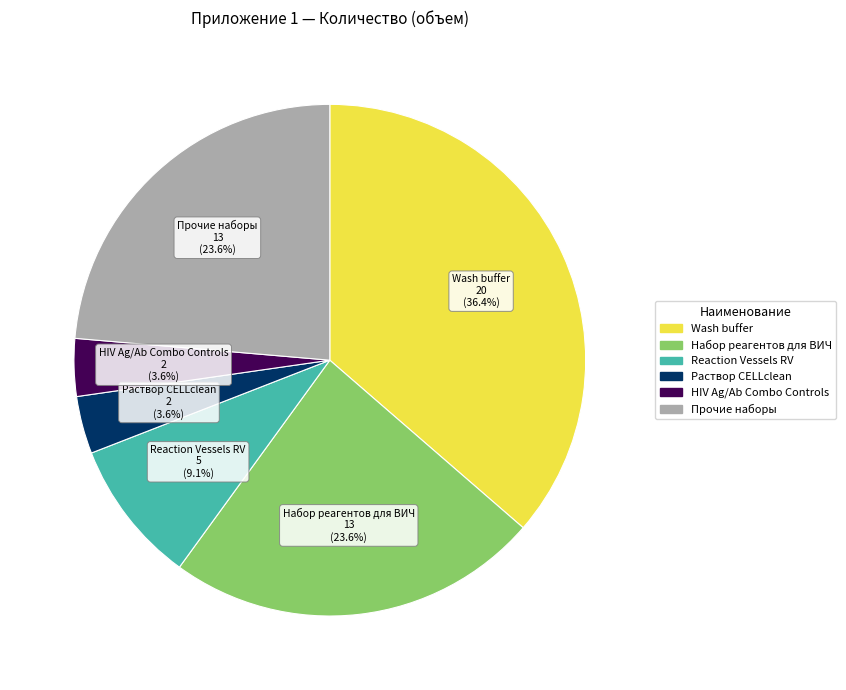

Is there a majority slice in this chart?

No